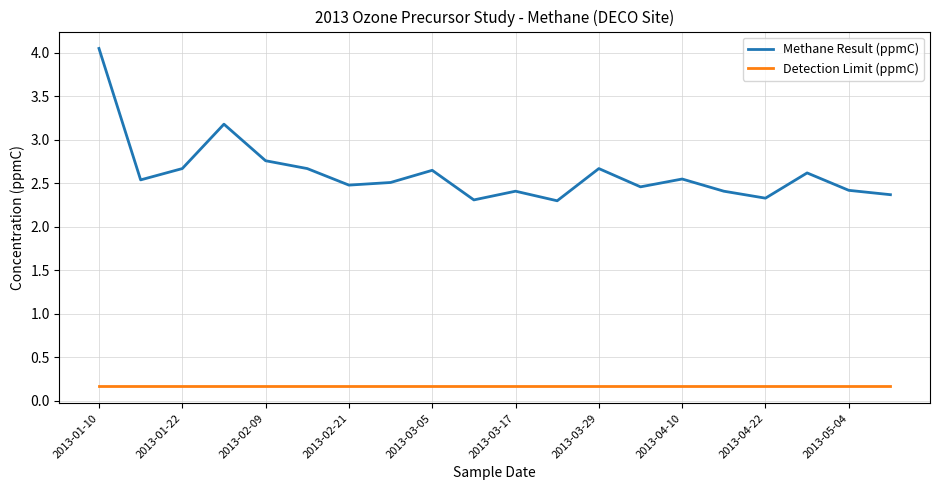

Which series has the largest total across all categories?

Methane Result (ppmC)